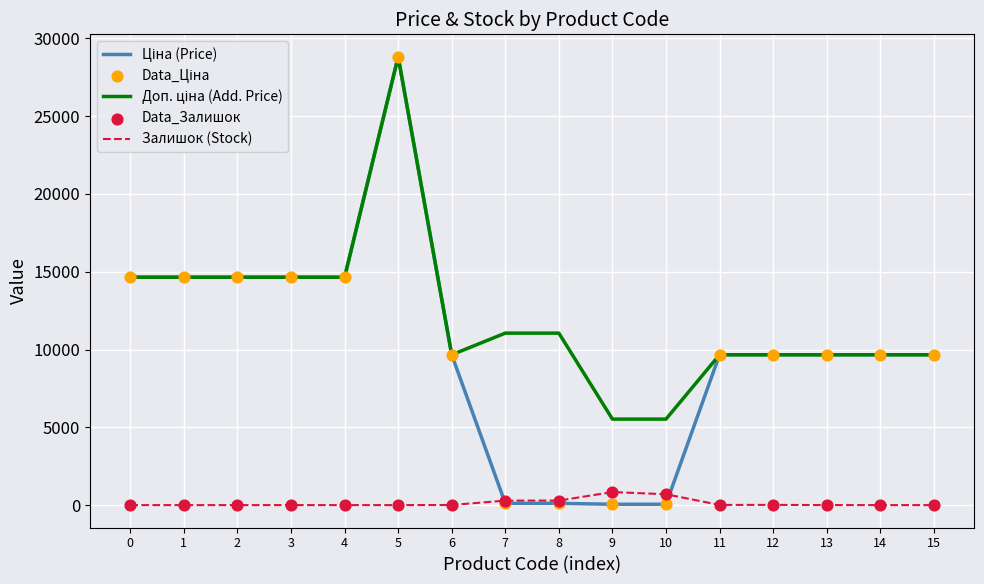

At which category is the sum across all series the highest?

5